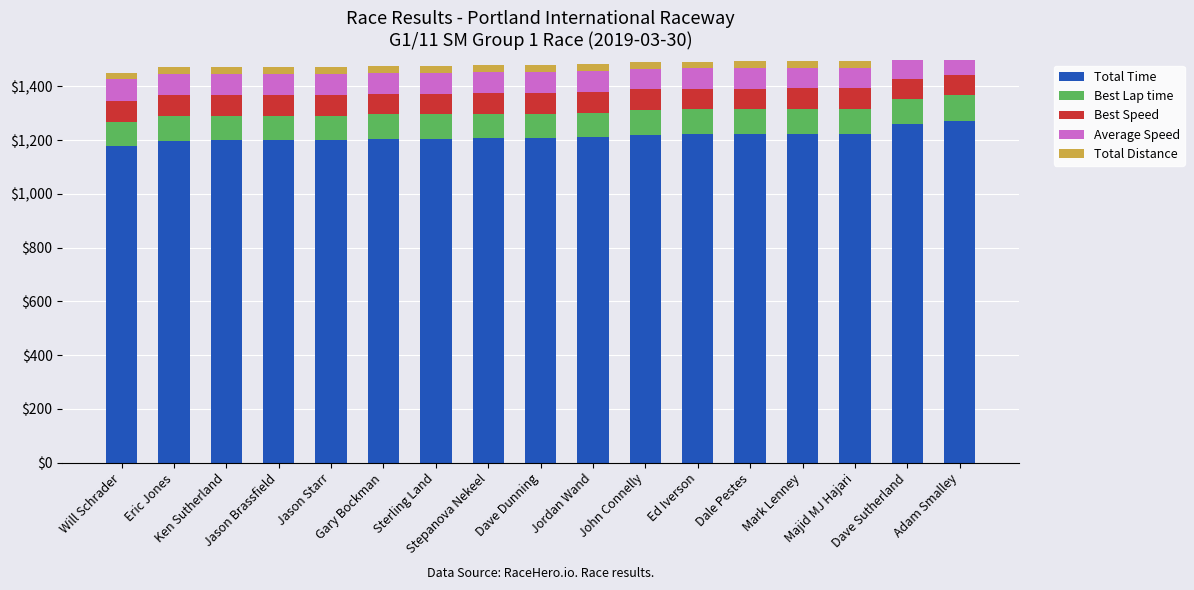

The Best Lap time series shows 123.5 at Dale Pestes. True or false?

False